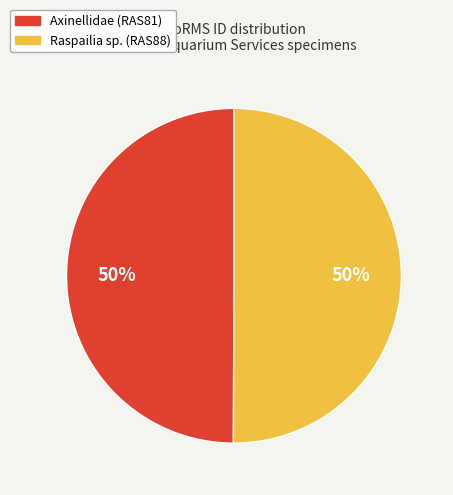

To the nearest percent, what portion does Axinellidae (RAS81) represent?

50%